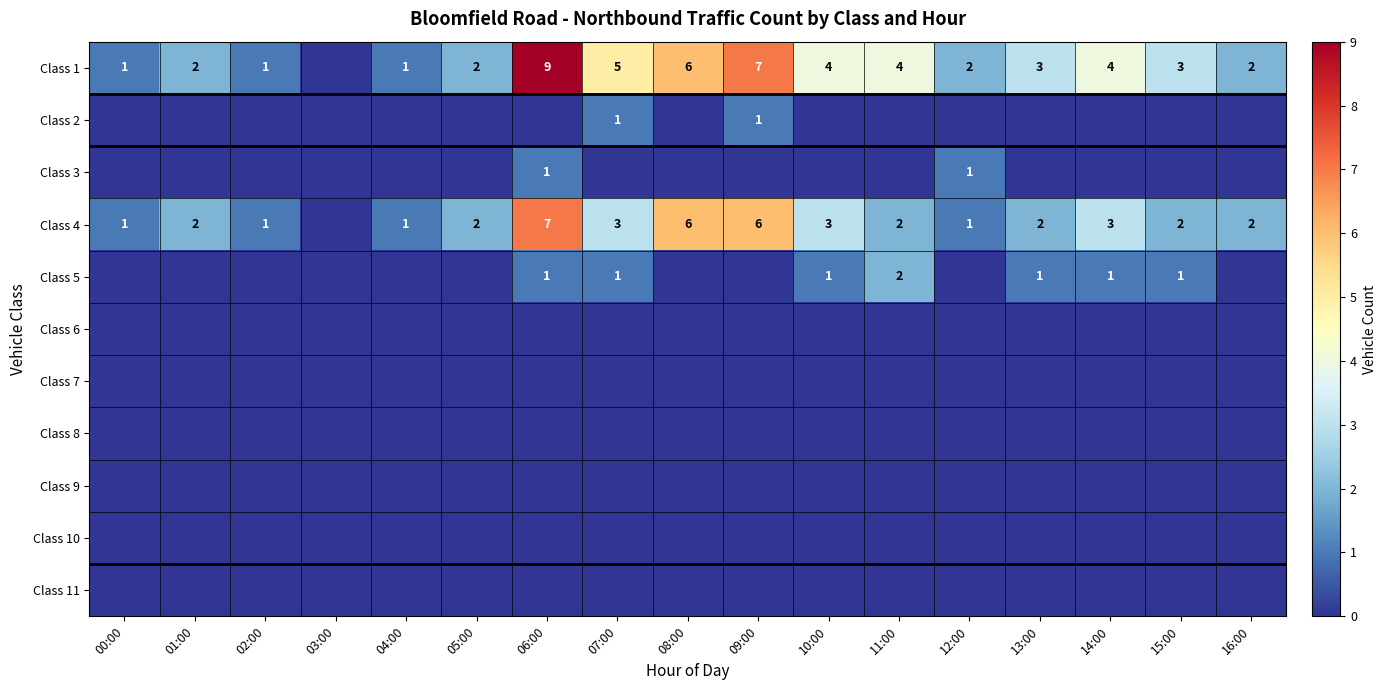

The Class 5 series shows 1 at 14:00. True or false?

True